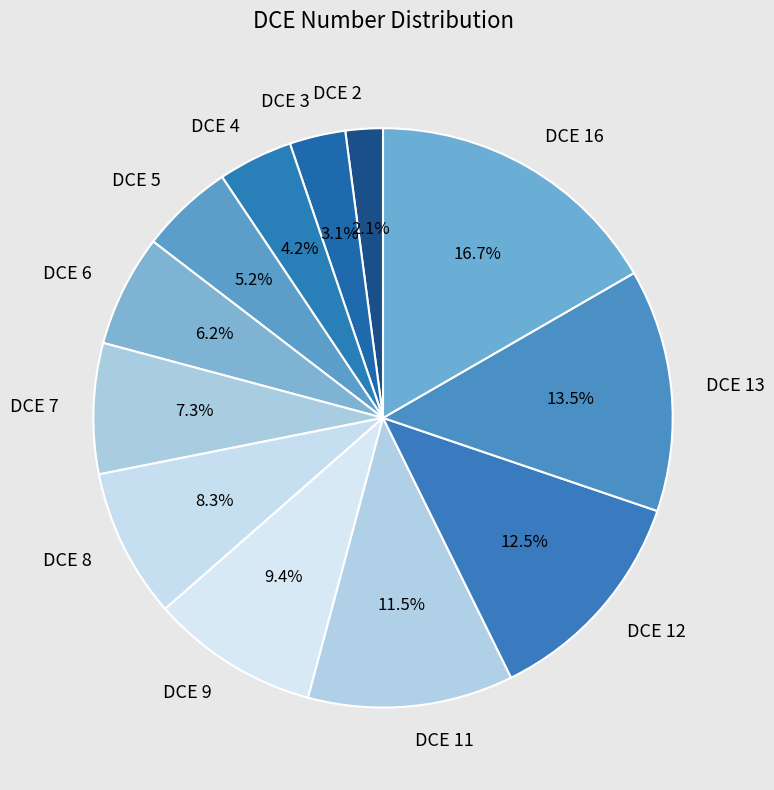

The DCE 7 slice represents 1% of the pie. True or false?

False